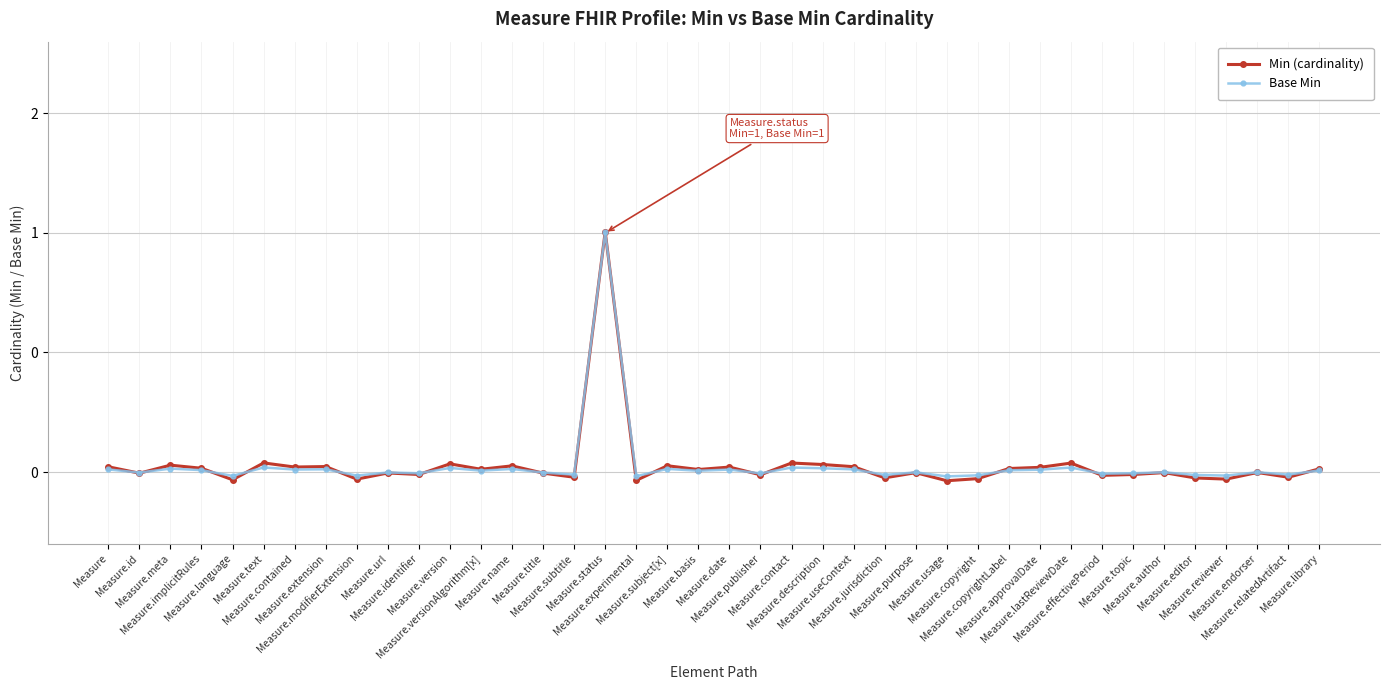

Does the chart have visible grid lines?

Yes